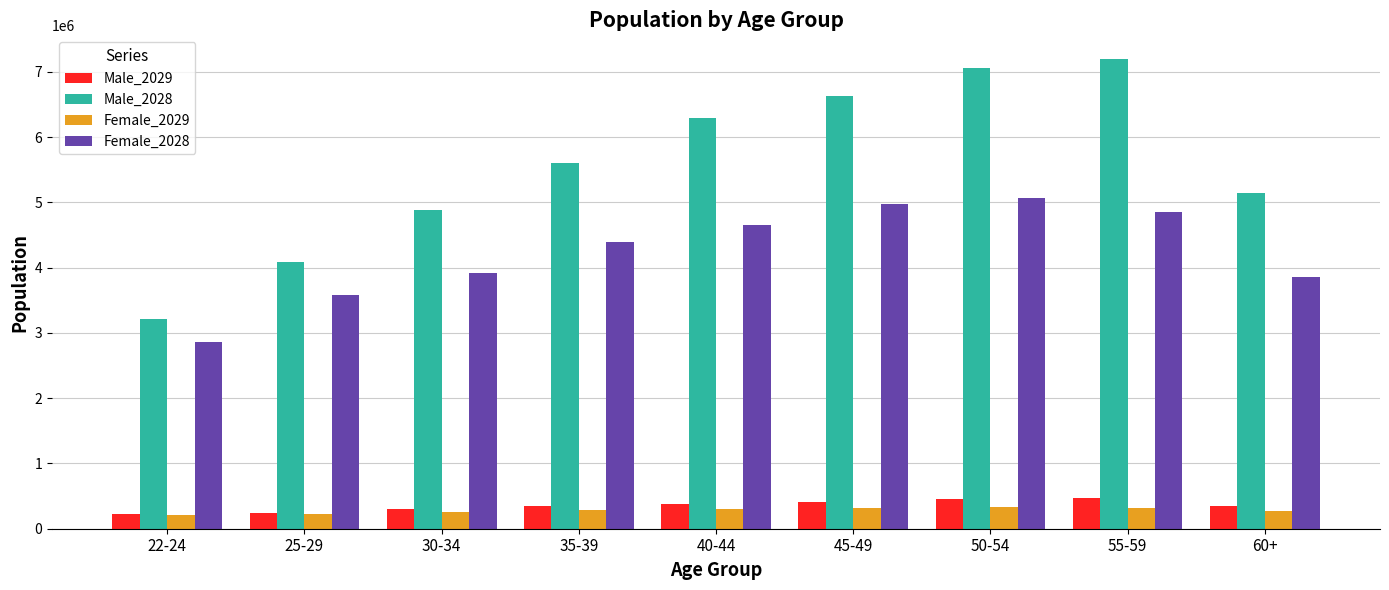

At how many categories does at least one series exceed 4936977?

6